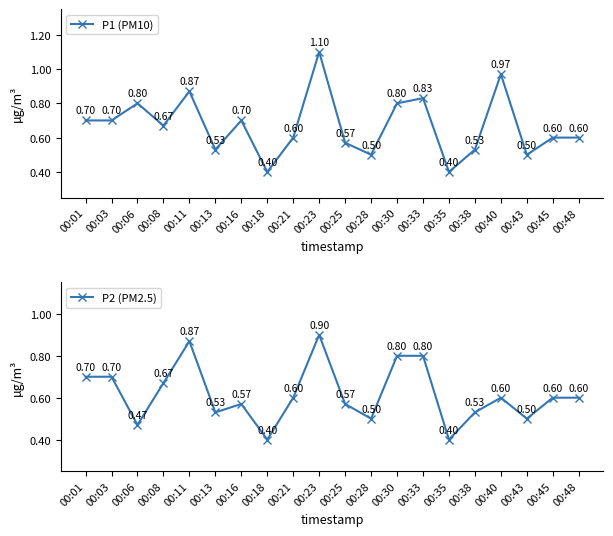

At which label is P1 (PM10) closest to 0?

00:18